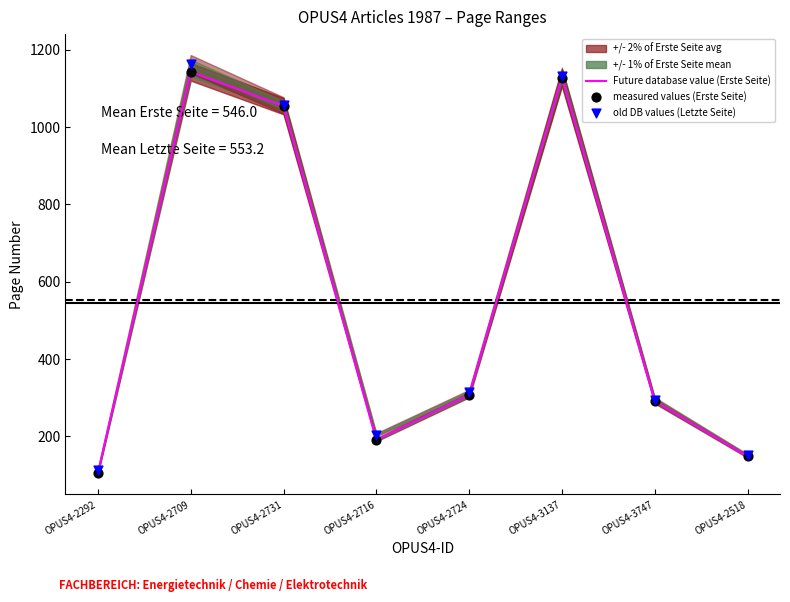

At how many categories does at least one series exceed 889?

3